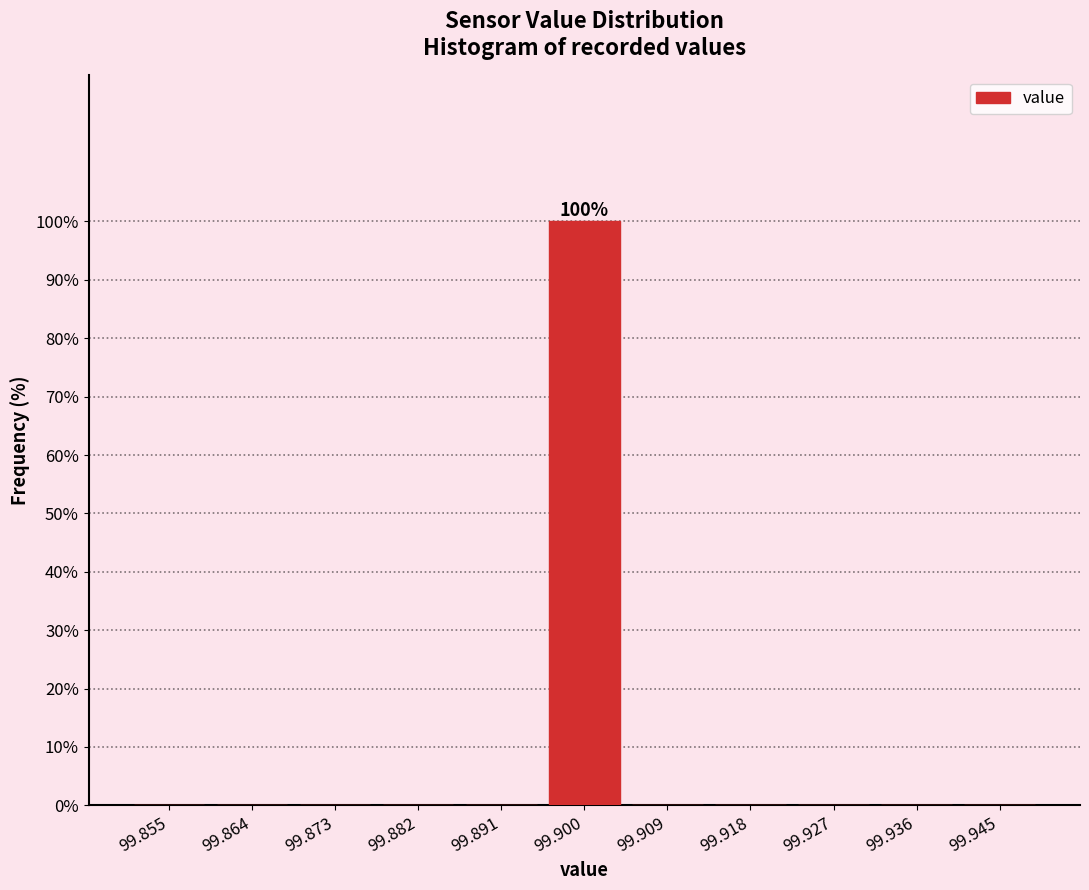

Which range on the x-axis has the tallest bar?

99.895 to 99.905